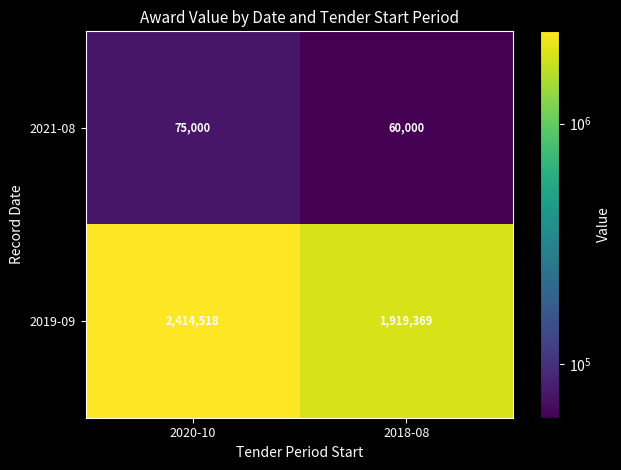

Read the 2019-09 value at 2018-08.

1919369